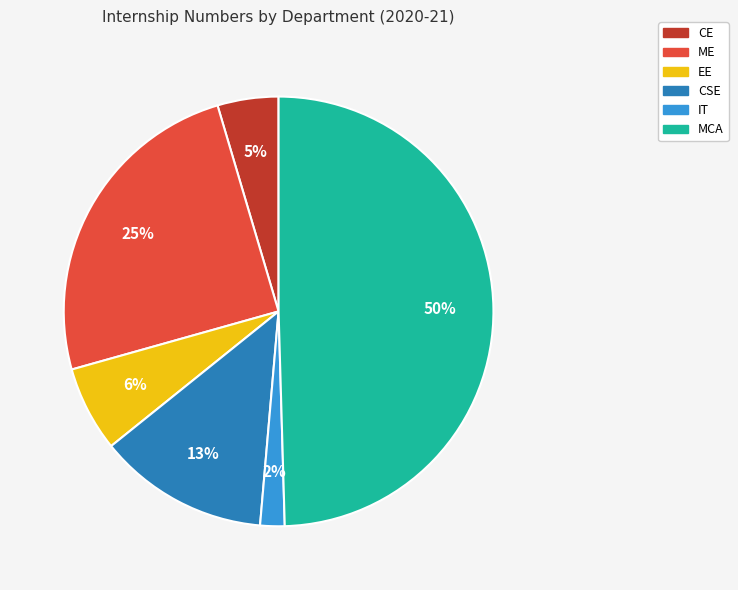

To the nearest percent, what is the difference between the largest and smallest slice percentages?

48%